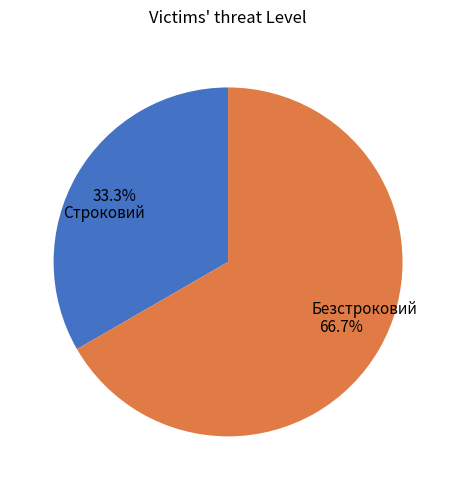

To the nearest percent, what is the combined percentage of Безстроковий and Строковий?

100%